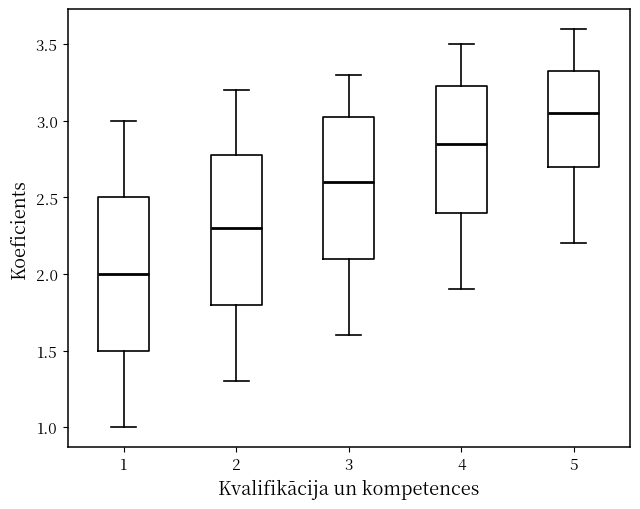

Which box's median line is the highest?

5